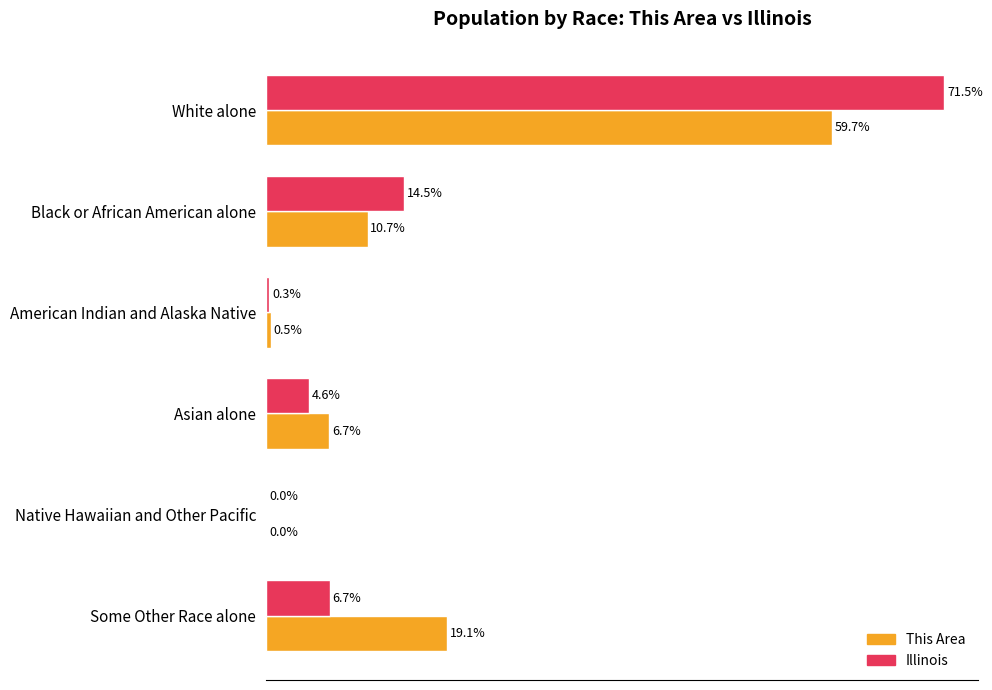

At which label is This Area closest to 29?

Some Other Race alone